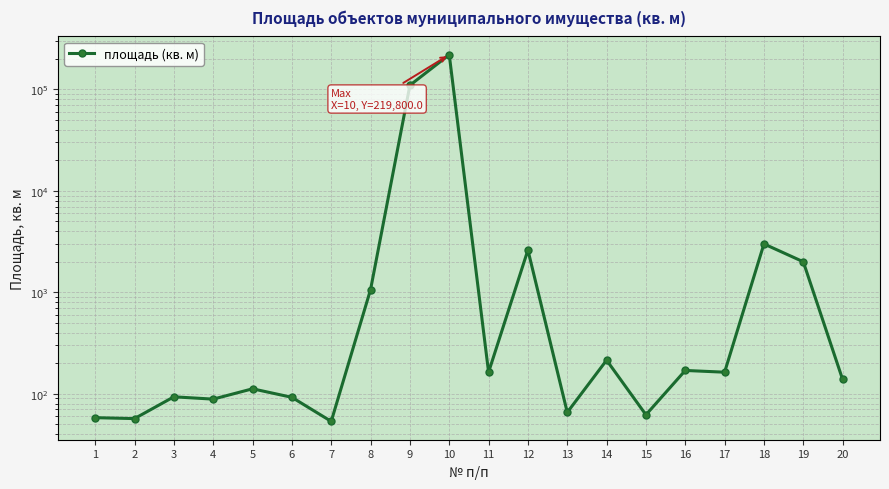

At which category does the chart reach its minimum across all series?

7